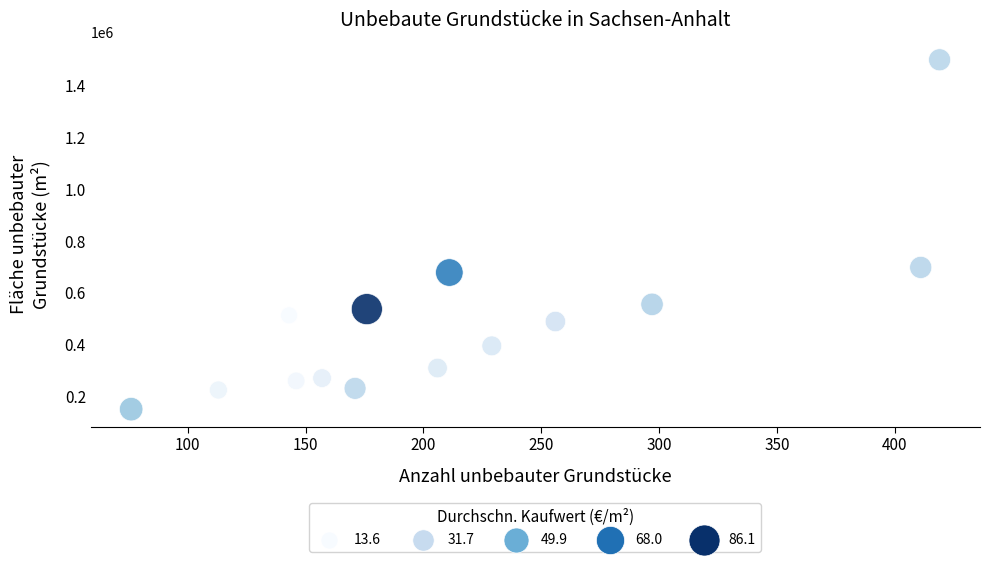

What is the range of Y values (max minus min)?

1349091